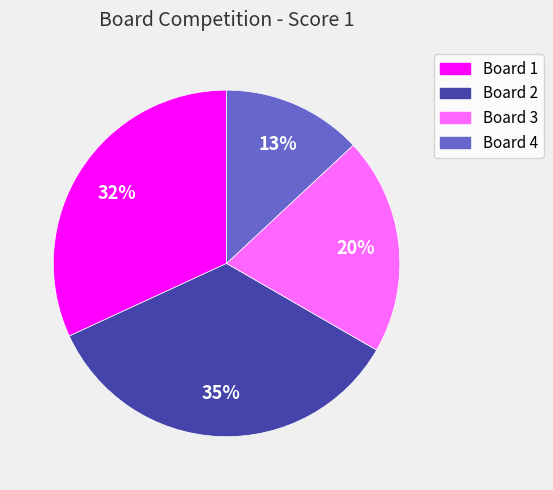

To the nearest percent, what is the average slice percentage?

25%